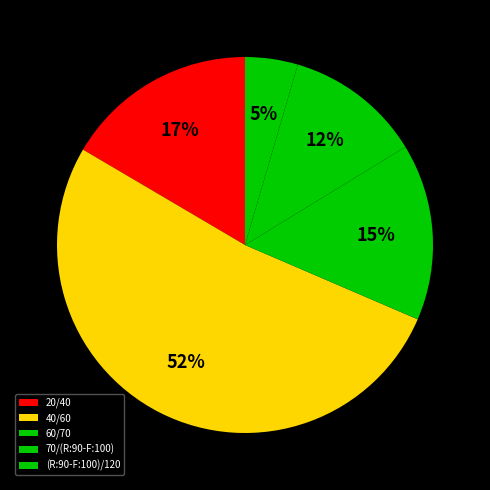

Rank the categories by value from lowest to highest.

(R:90-F:100)/120, 70/(R:90-F:100), 60/70, 20/40, 40/60